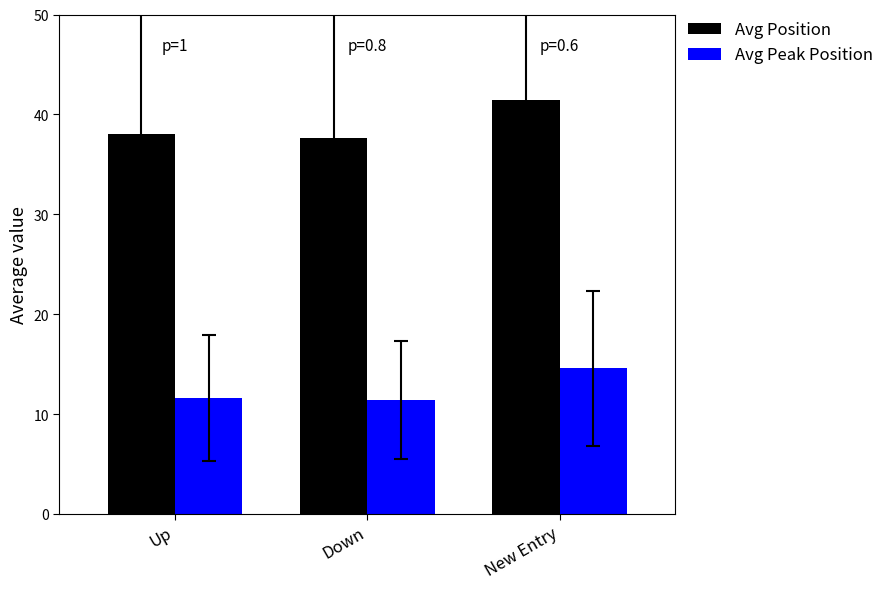

What is the difference between the Avg Peak Position values at Up and New Entry?

2.9